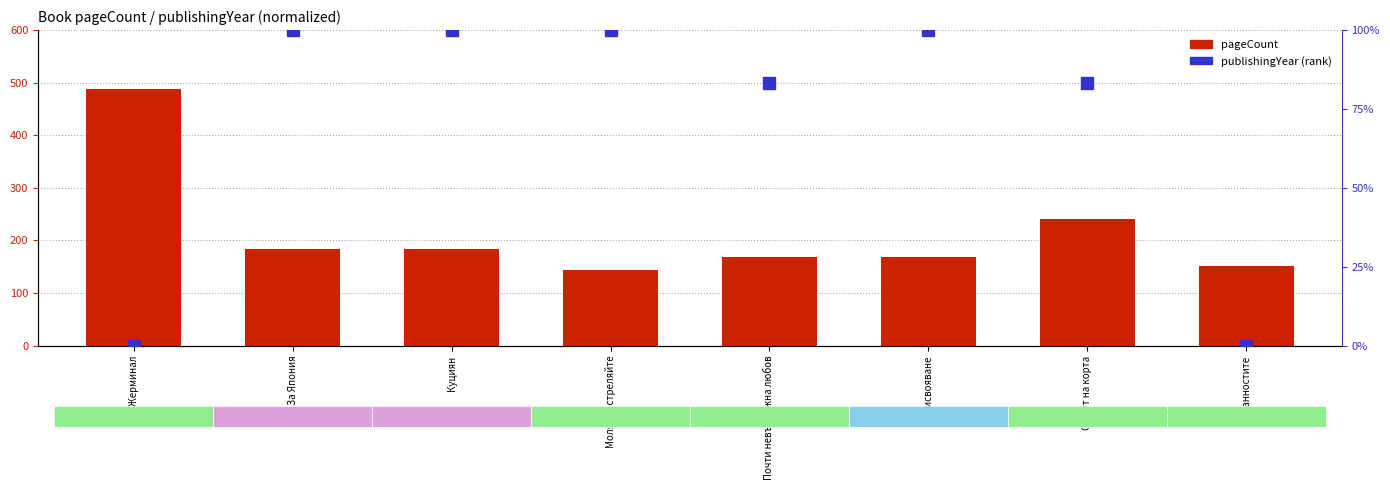

Which has a higher value, За Япония or Почти невъзможна любов?

За Япония